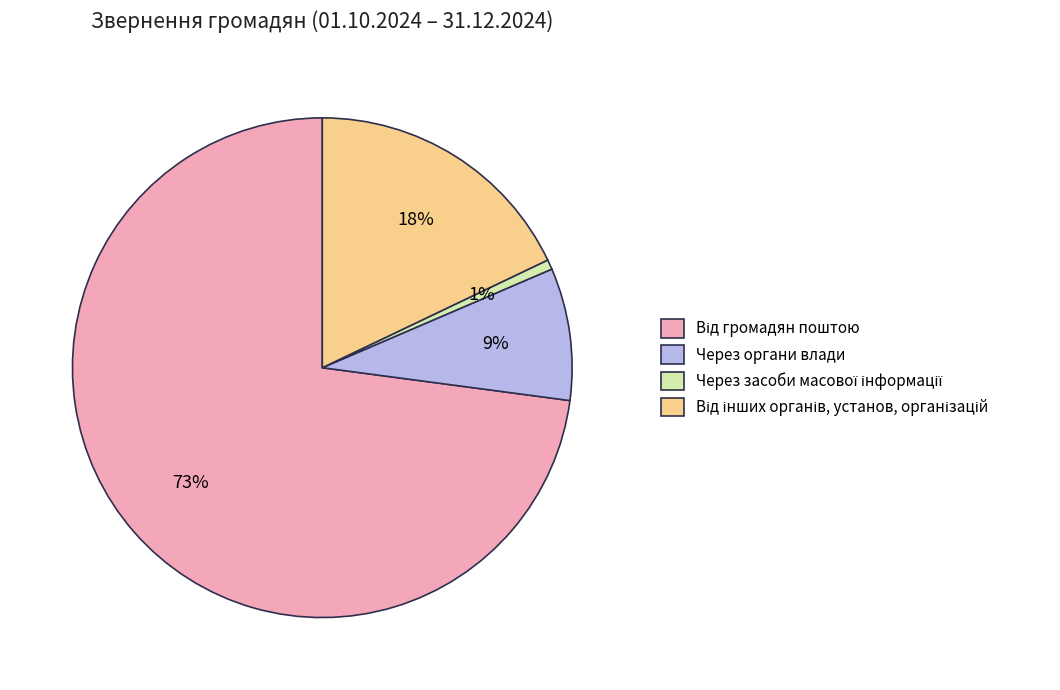

Is there a majority slice in this chart?

Yes